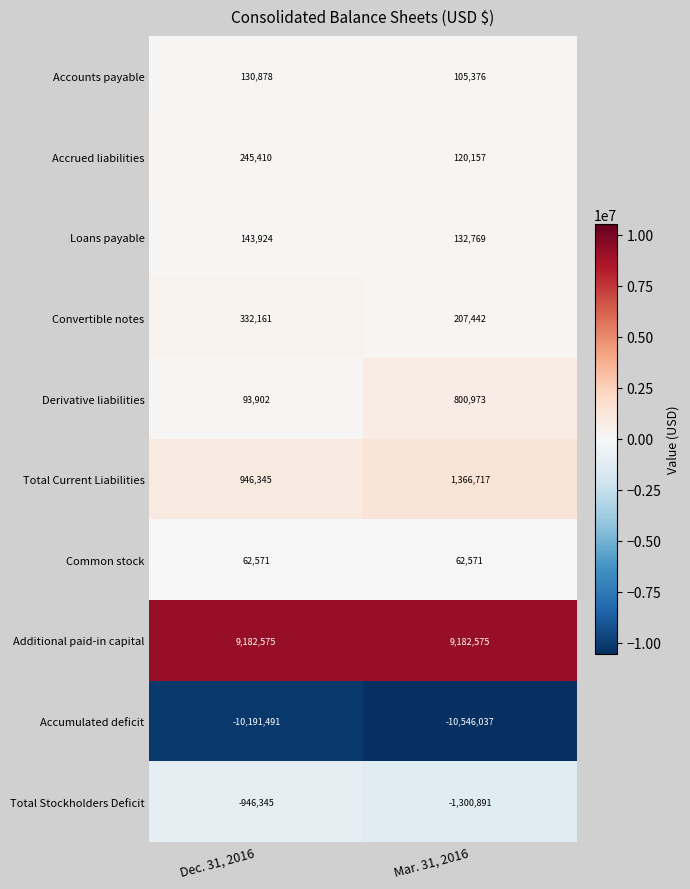

Which series has the widest spread of values?

Derivative liabilities